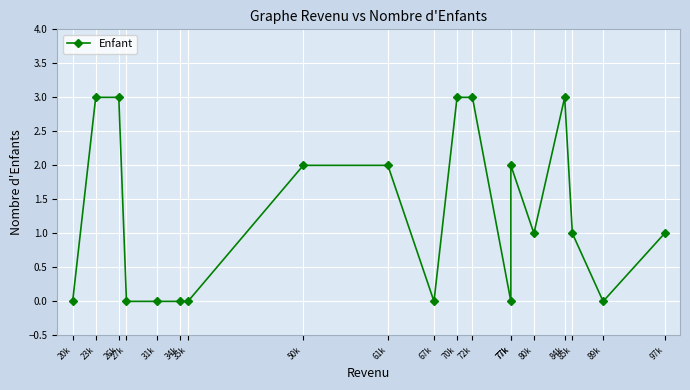

The chart shows a value of -2 at 89k. True or false?

False